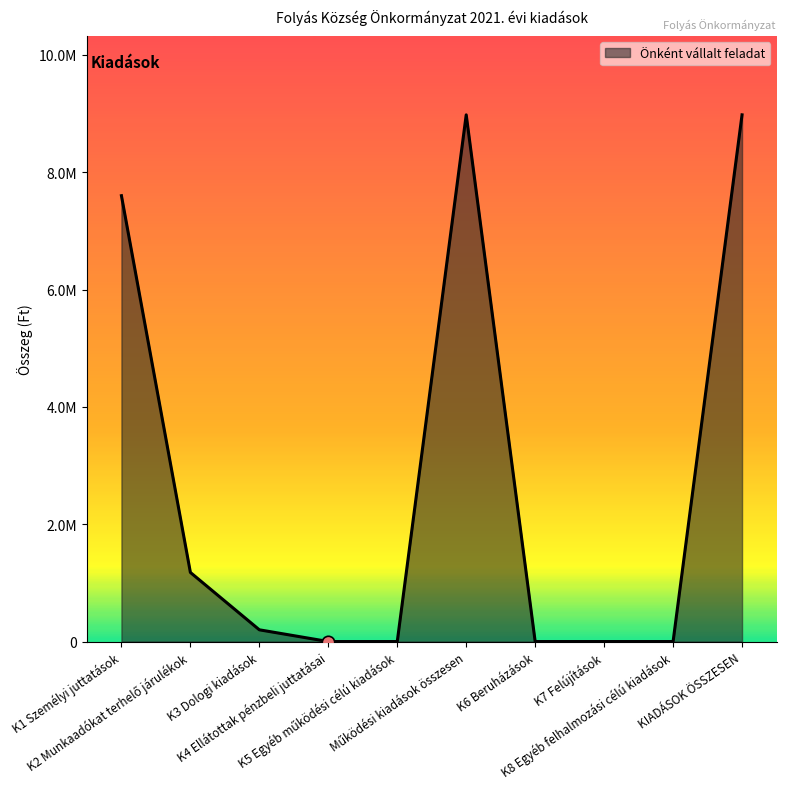

Is this an area chart (filled region under the line)?

Yes